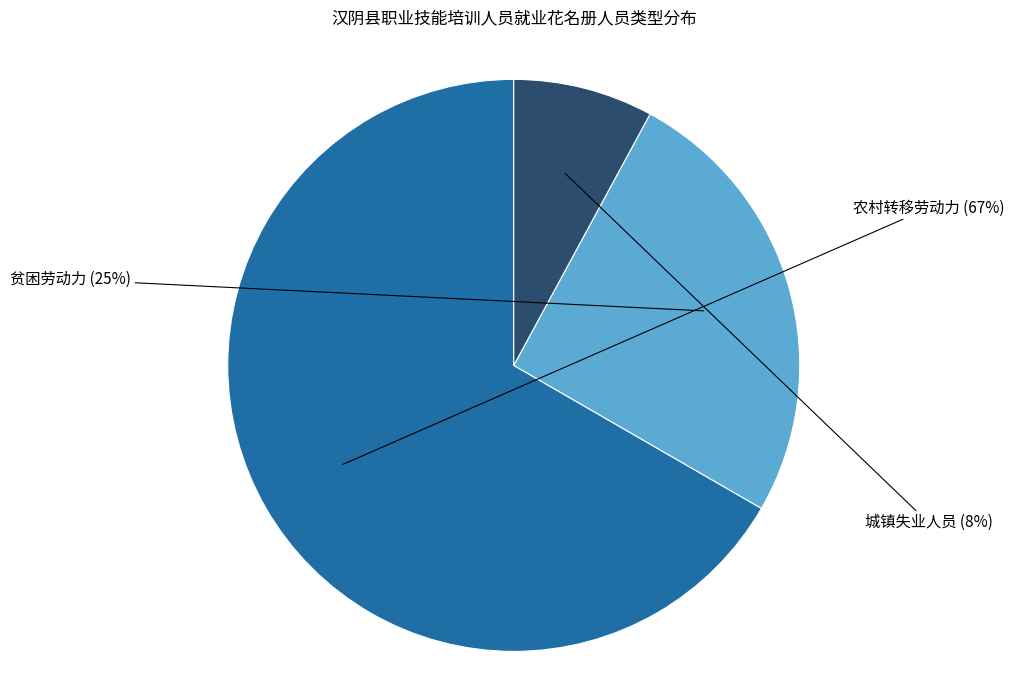

To the nearest percent, what is the difference between the largest and smallest slice percentages?

59%